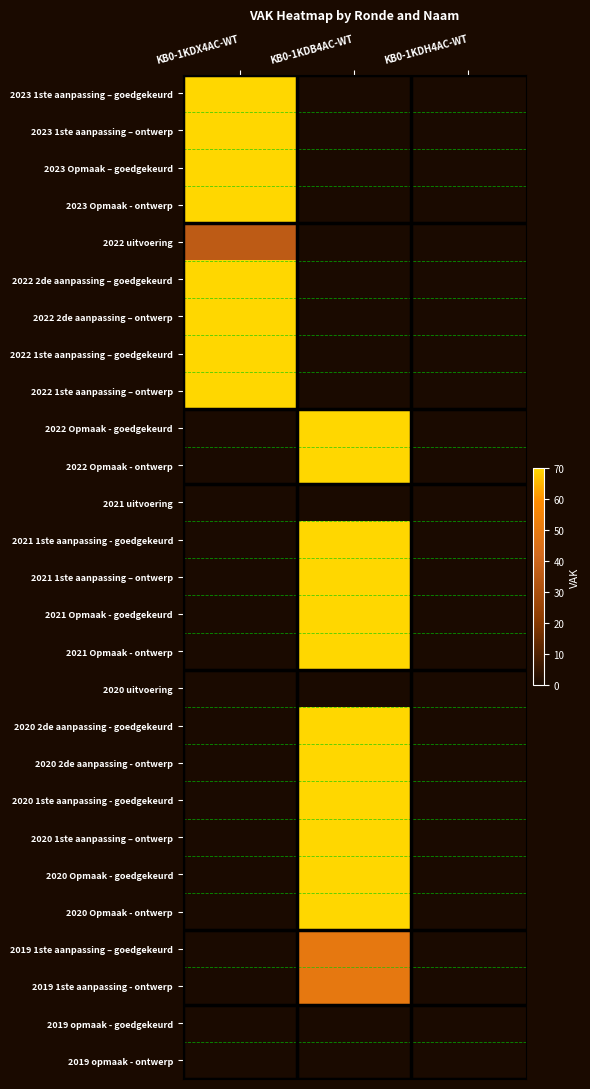

Reading right to left, list all the values displayed in this chart.

2023 1ste aanpassing – goedgekeurd: KB0-1KDH4AC-WT=0	KB0-1KDB4AC-WT=0	KB0-1KDX4AC-WT=70
2023 1ste aanpassing – ontwerp: KB0-1KDH4AC-WT=0	KB0-1KDB4AC-WT=0	KB0-1KDX4AC-WT=70
2023 Opmaak – goedgekeurd: KB0-1KDH4AC-WT=0	KB0-1KDB4AC-WT=0	KB0-1KDX4AC-WT=70
2023 Opmaak - ontwerp: KB0-1KDH4AC-WT=0	KB0-1KDB4AC-WT=0	KB0-1KDX4AC-WT=70
2022 uitvoering: KB0-1KDH4AC-WT=0	KB0-1KDB4AC-WT=0	KB0-1KDX4AC-WT=36
2022 2de aanpassing – goedgekeurd: KB0-1KDH4AC-WT=0	KB0-1KDB4AC-WT=0	KB0-1KDX4AC-WT=70
2022 2de aanpassing – ontwerp: KB0-1KDH4AC-WT=0	KB0-1KDB4AC-WT=0	KB0-1KDX4AC-WT=70
2022 1ste aanpassing – goedgekeurd: KB0-1KDH4AC-WT=0	KB0-1KDB4AC-WT=0	KB0-1KDX4AC-WT=70
2022 1ste aanpassing – ontwerp: KB0-1KDH4AC-WT=0	KB0-1KDB4AC-WT=0	KB0-1KDX4AC-WT=70
2022 Opmaak - goedgekeurd: KB0-1KDH4AC-WT=0	KB0-1KDB4AC-WT=70	KB0-1KDX4AC-WT=0
2022 Opmaak - ontwerp: KB0-1KDH4AC-WT=0	KB0-1KDB4AC-WT=70	KB0-1KDX4AC-WT=0
2021 uitvoering: KB0-1KDH4AC-WT=0	KB0-1KDB4AC-WT=0	KB0-1KDX4AC-WT=0
2021 1ste aanpassing - goedgekeurd: KB0-1KDH4AC-WT=0	KB0-1KDB4AC-WT=70	KB0-1KDX4AC-WT=0
2021 1ste aanpassing – ontwerp: KB0-1KDH4AC-WT=0	KB0-1KDB4AC-WT=70	KB0-1KDX4AC-WT=0
2021 Opmaak - goedgekeurd: KB0-1KDH4AC-WT=0	KB0-1KDB4AC-WT=70	KB0-1KDX4AC-WT=0
2021 Opmaak - ontwerp: KB0-1KDH4AC-WT=0	KB0-1KDB4AC-WT=70	KB0-1KDX4AC-WT=0
2020 uitvoering: KB0-1KDH4AC-WT=0	KB0-1KDB4AC-WT=0	KB0-1KDX4AC-WT=0
2020 2de aanpassing - goedgekeurd: KB0-1KDH4AC-WT=0	KB0-1KDB4AC-WT=70	KB0-1KDX4AC-WT=0
2020 2de aanpassing - ontwerp: KB0-1KDH4AC-WT=0	KB0-1KDB4AC-WT=70	KB0-1KDX4AC-WT=0
2020 1ste aanpassing - goedgekeurd: KB0-1KDH4AC-WT=0	KB0-1KDB4AC-WT=70	KB0-1KDX4AC-WT=0
2020 1ste aanpassing – ontwerp: KB0-1KDH4AC-WT=0	KB0-1KDB4AC-WT=70	KB0-1KDX4AC-WT=0
2020 Opmaak - goedgekeurd: KB0-1KDH4AC-WT=0	KB0-1KDB4AC-WT=70	KB0-1KDX4AC-WT=0
2020 Opmaak - ontwerp: KB0-1KDH4AC-WT=0	KB0-1KDB4AC-WT=70	KB0-1KDX4AC-WT=0
2019 1ste aanpassing – goedgekeurd: KB0-1KDH4AC-WT=0	KB0-1KDB4AC-WT=50	KB0-1KDX4AC-WT=0
2019 1ste aanpassing - ontwerp: KB0-1KDH4AC-WT=0	KB0-1KDB4AC-WT=50	KB0-1KDX4AC-WT=0
2019 opmaak - goedgekeurd: KB0-1KDH4AC-WT=0	KB0-1KDB4AC-WT=0	KB0-1KDX4AC-WT=0
2019 opmaak - ontwerp: KB0-1KDH4AC-WT=0	KB0-1KDB4AC-WT=0	KB0-1KDX4AC-WT=0